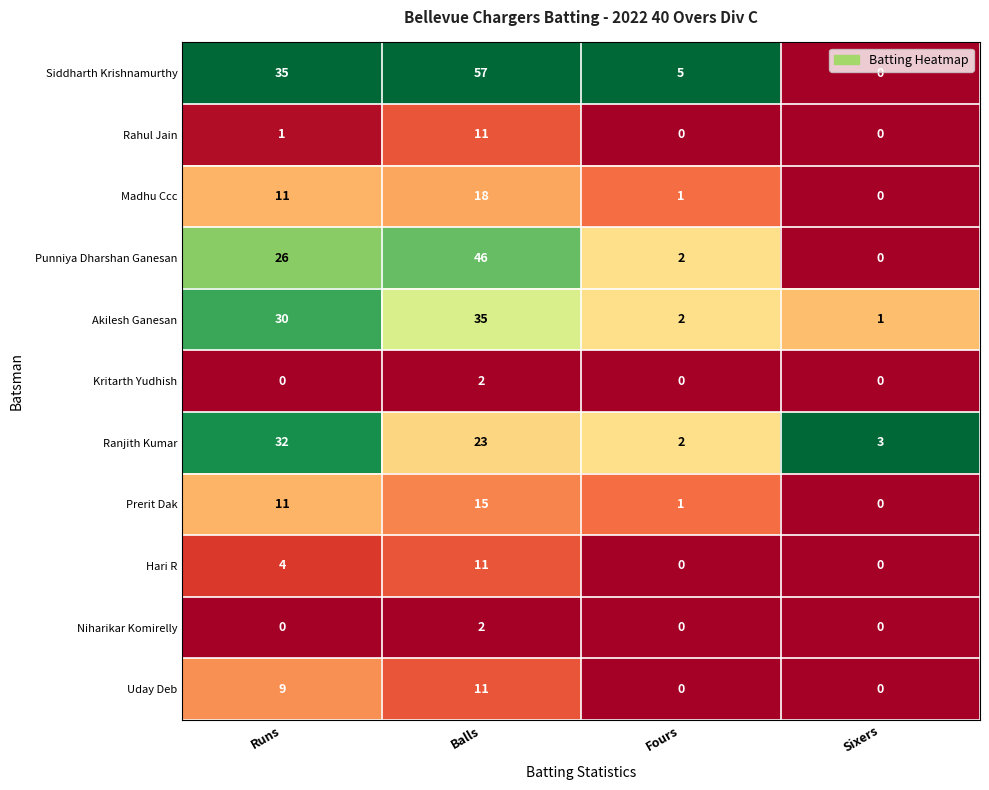

Which category has the lowest value in the Punniya Dharshan Ganesan series?

Sixers